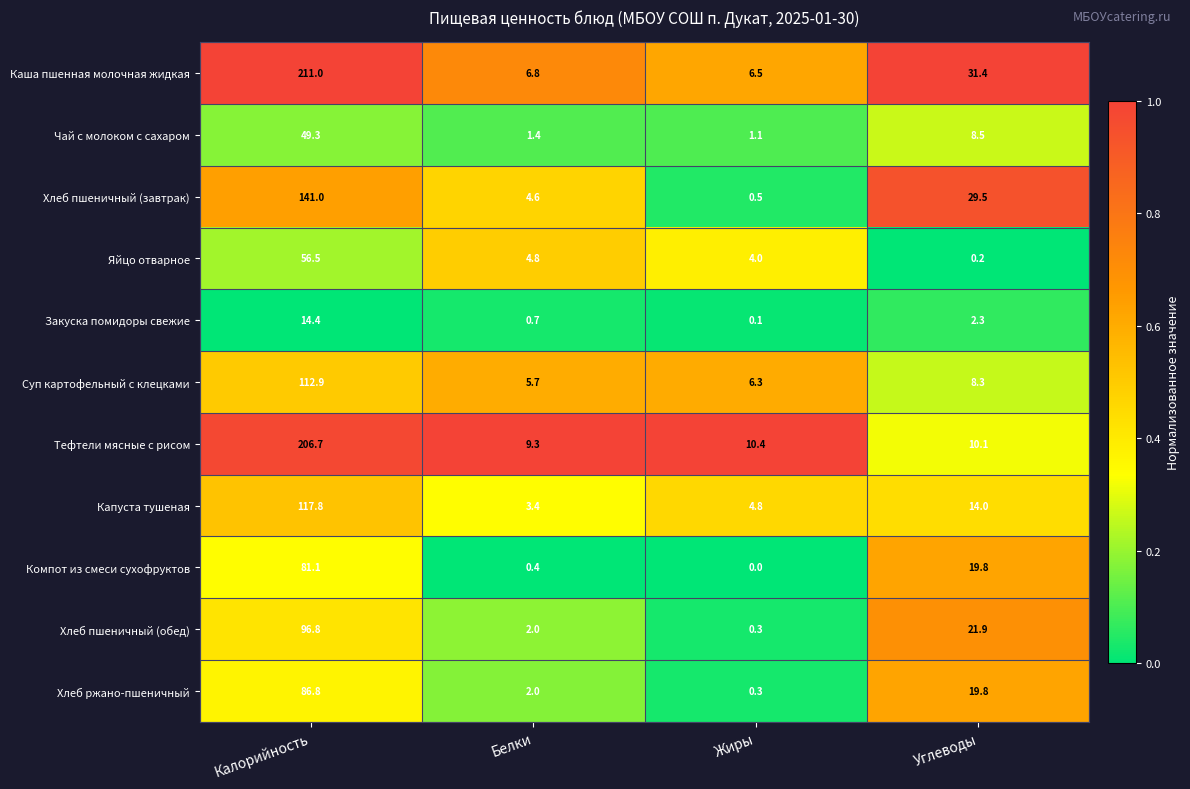

The value of Яйцо отварное at Калорийность is 99.9. True or false?

False